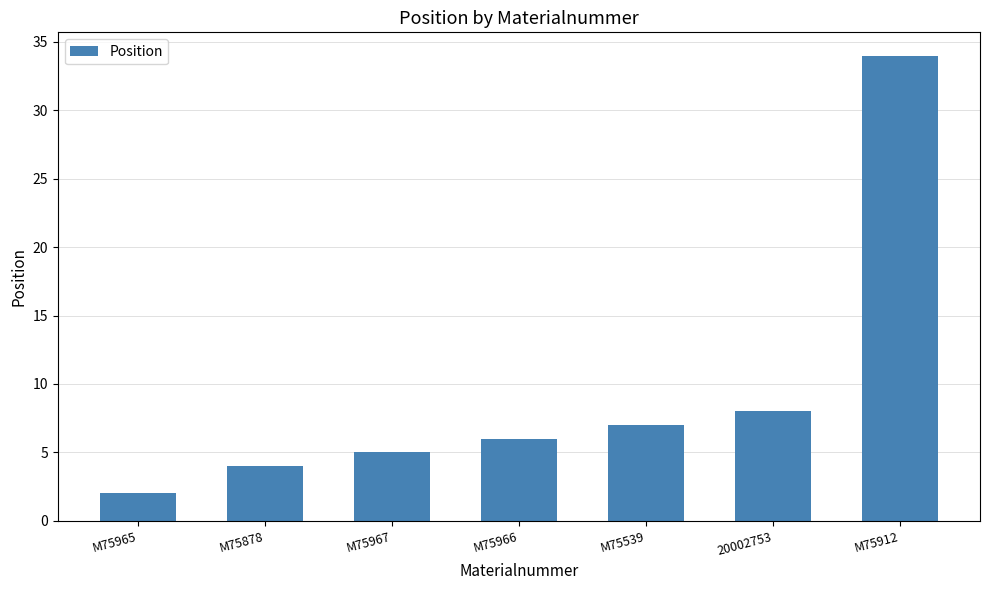

What is the change in value from M75878 to M75539?

+3